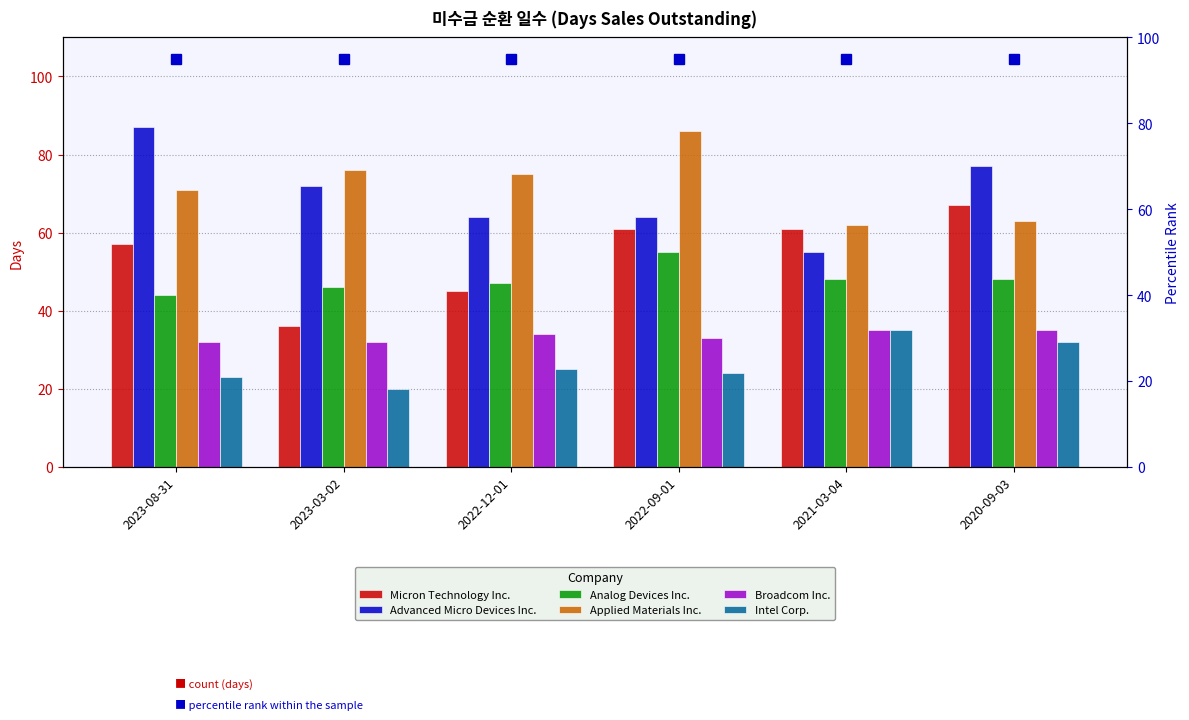

How many distinct data groups are displayed?

6